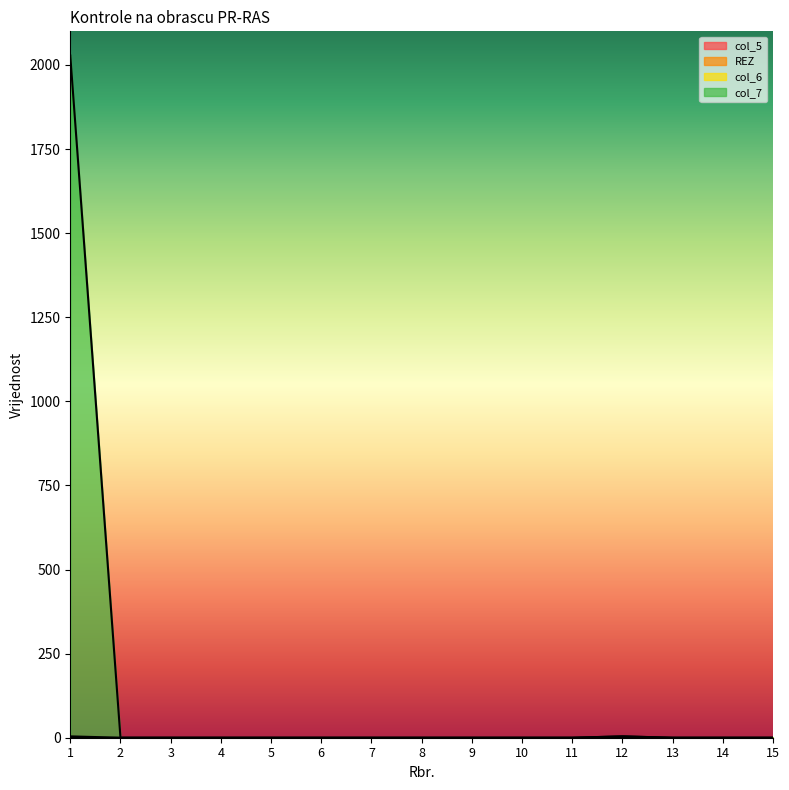

What is the average value of the col_7 series?

135